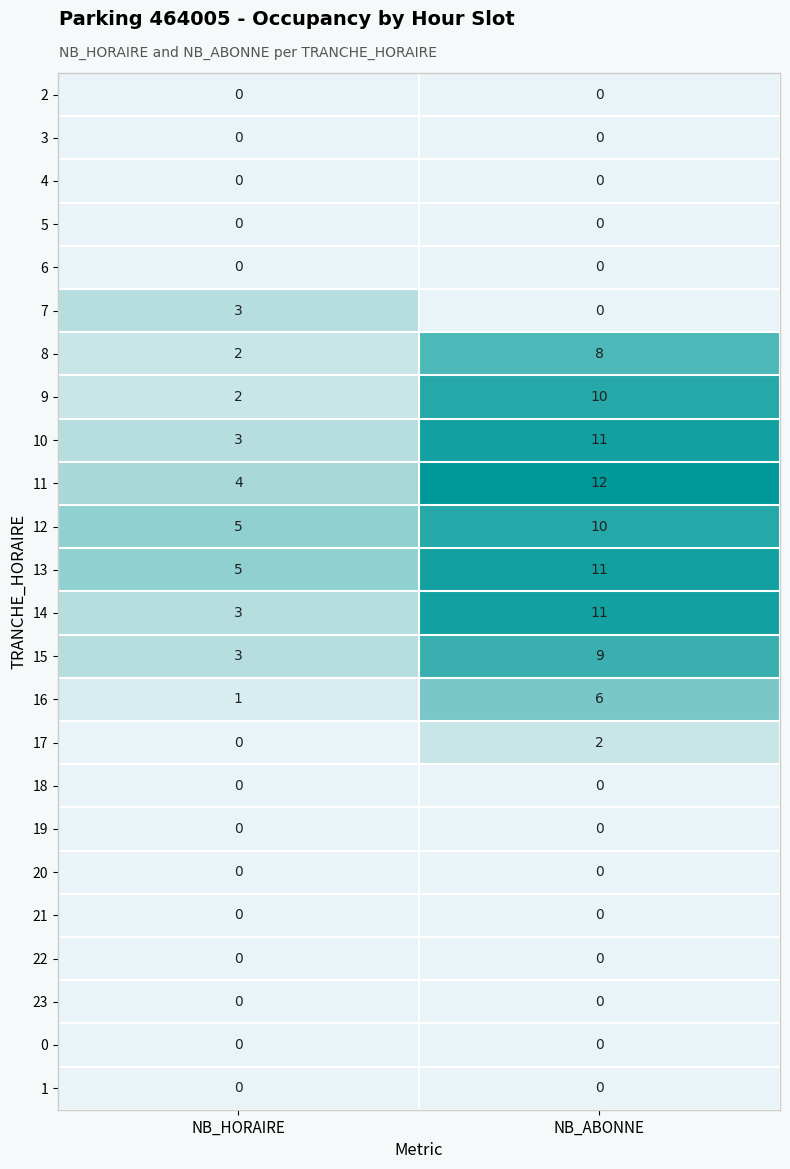

At which label is 12 closest to 7?

NB_HORAIRE